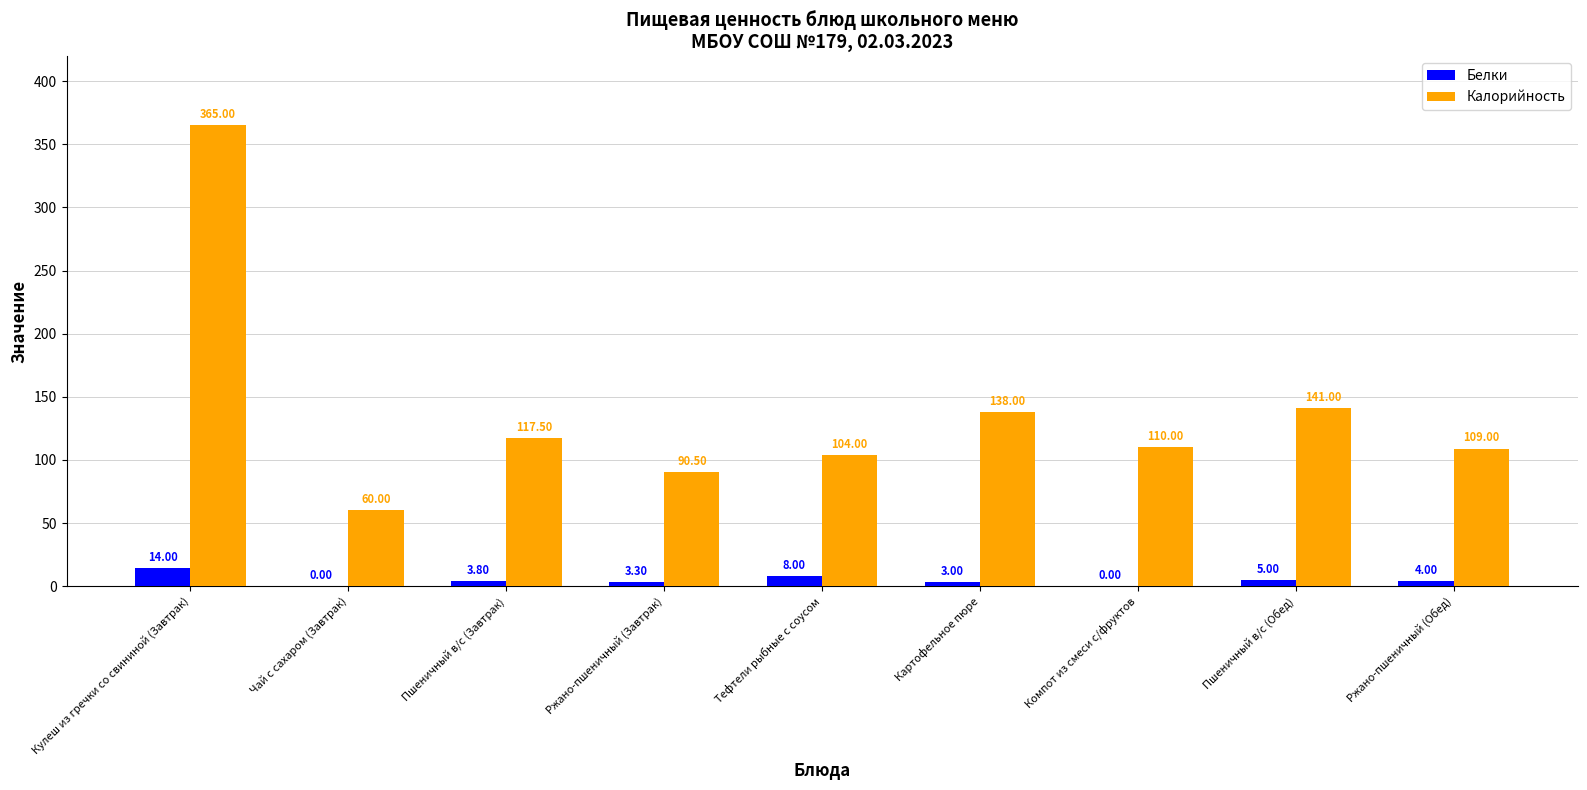

Reading left to right, extract all data points from this chart.

Белки: Кулеш из гречки со свининой (Завтрак)=14.0	Чай с сахаром (Завтрак)=0.0	Пшеничный в/с (Завтрак)=3.8	Ржано-пшеничный (Завтрак)=3.3	Тефтели рыбные с соусом=8.0	Картофельное пюре=3.0	Компот из смеси с/фруктов=0.0	Пшеничный в/с (Обед)=5.0	Ржано-пшеничный (Обед)=4.0
Калорийность: Кулеш из гречки со свининой (Завтрак)=365.0	Чай с сахаром (Завтрак)=60.0	Пшеничный в/с (Завтрак)=117.5	Ржано-пшеничный (Завтрак)=90.5	Тефтели рыбные с соусом=104.0	Картофельное пюре=138.0	Компот из смеси с/фруктов=110.0	Пшеничный в/с (Обед)=141.0	Ржано-пшеничный (Обед)=109.0